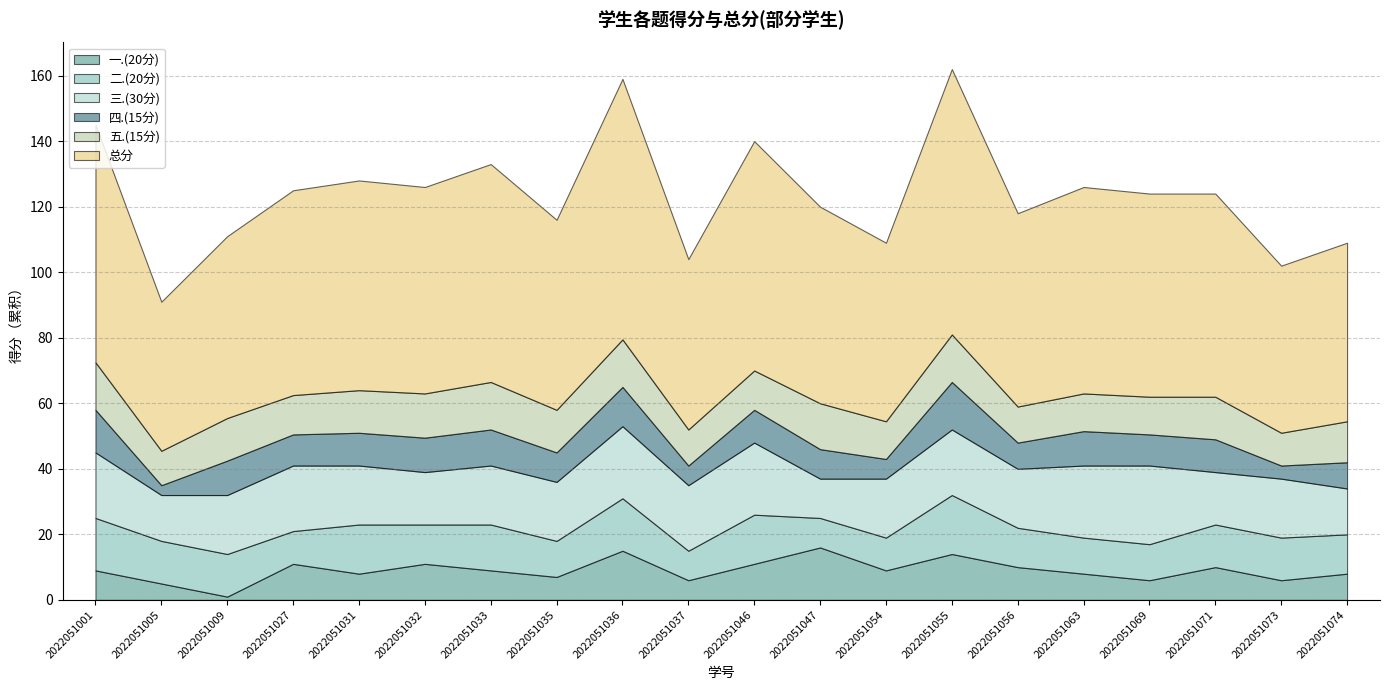

True or false: 一.(20分) has more than 1 interior local peaks.

True